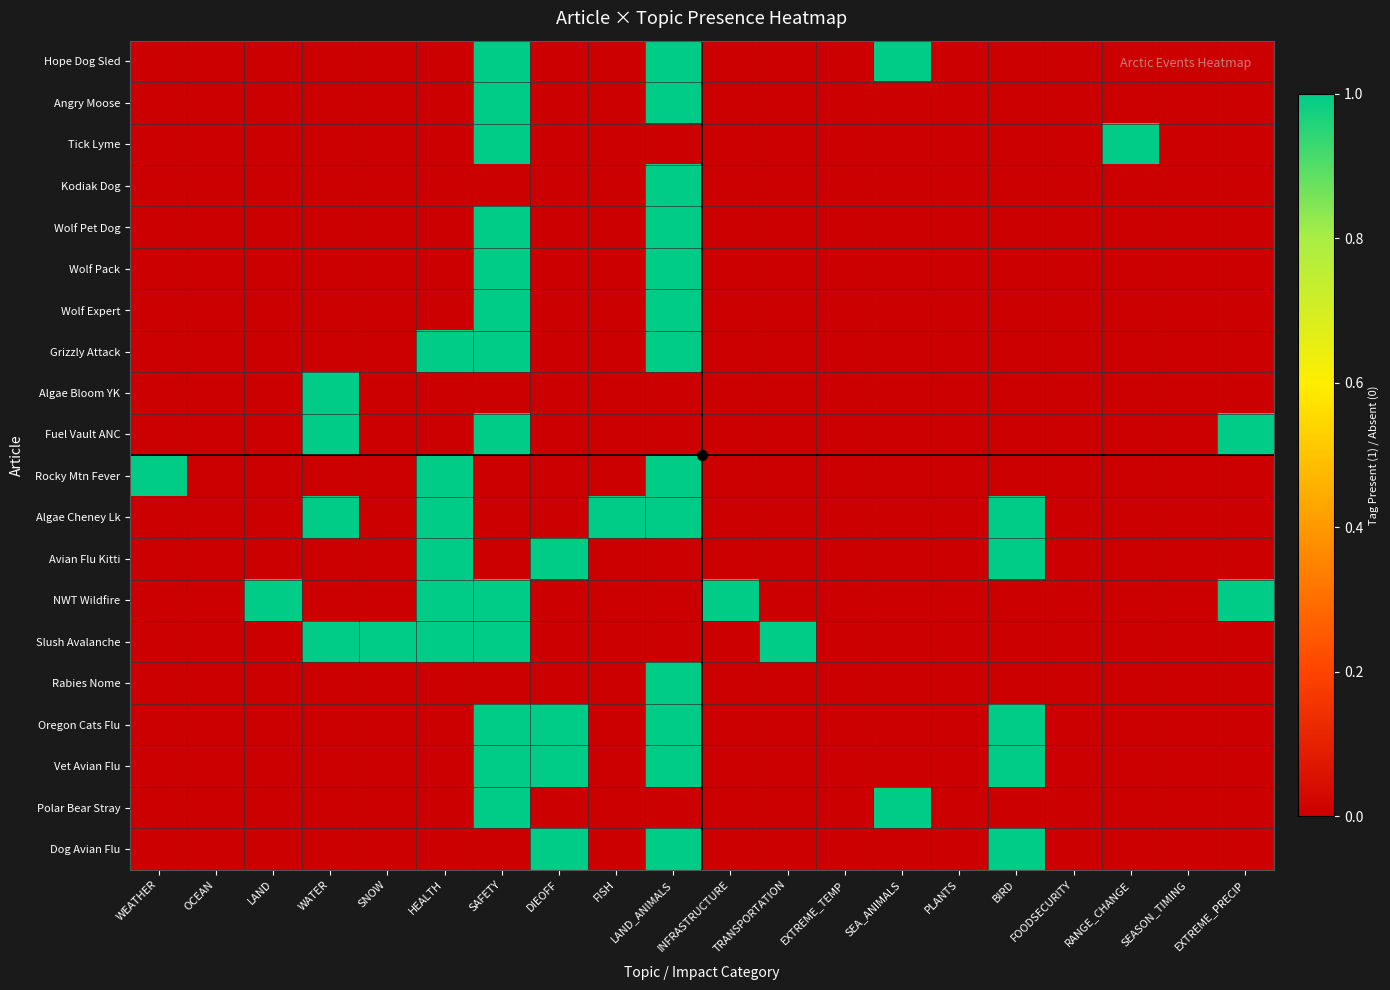

At which category is the sum across all series the highest?

SAFETY